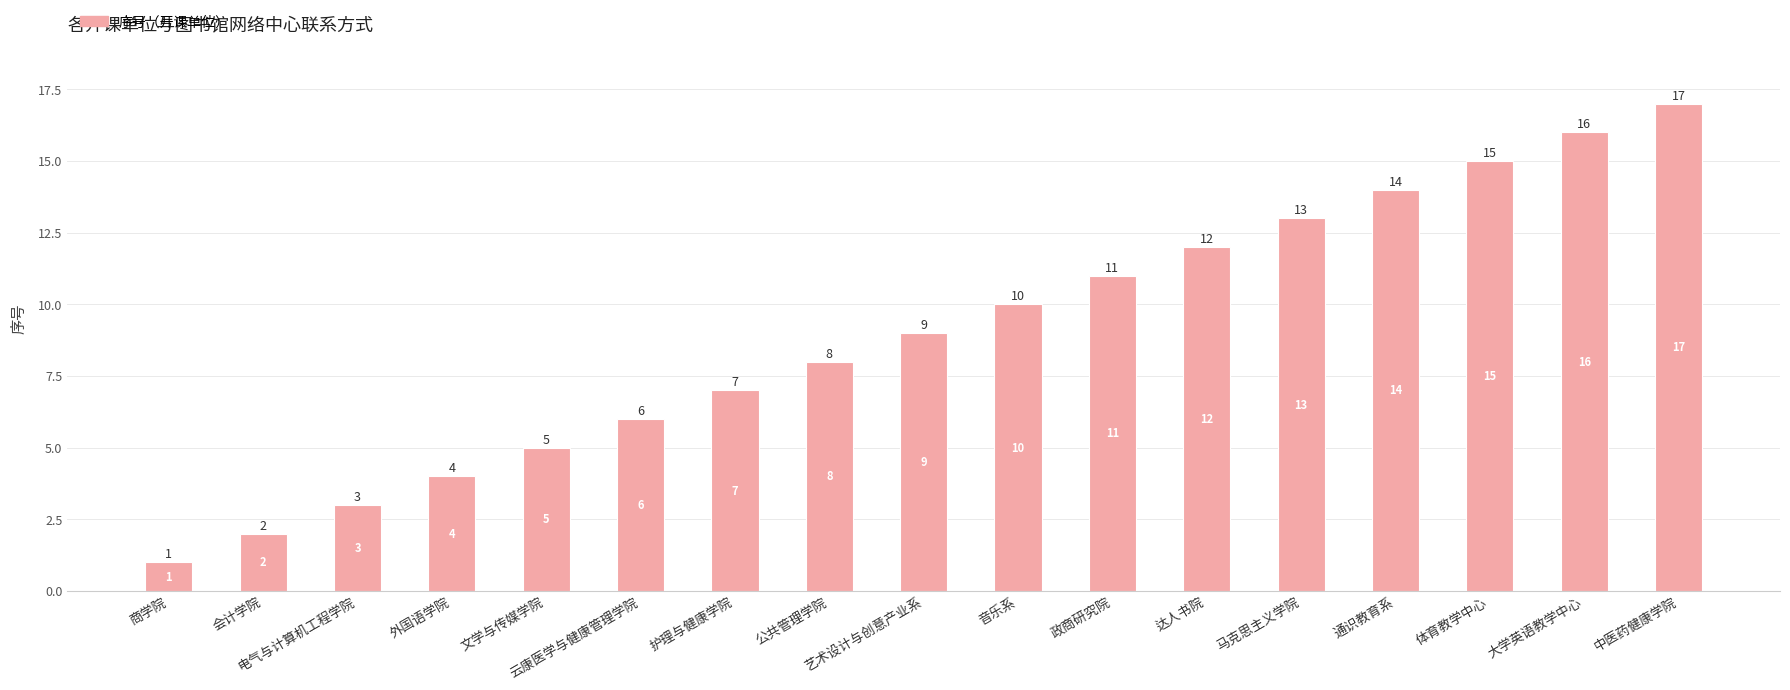

At which label is the value closest to 9?

艺术设计与创意产业系